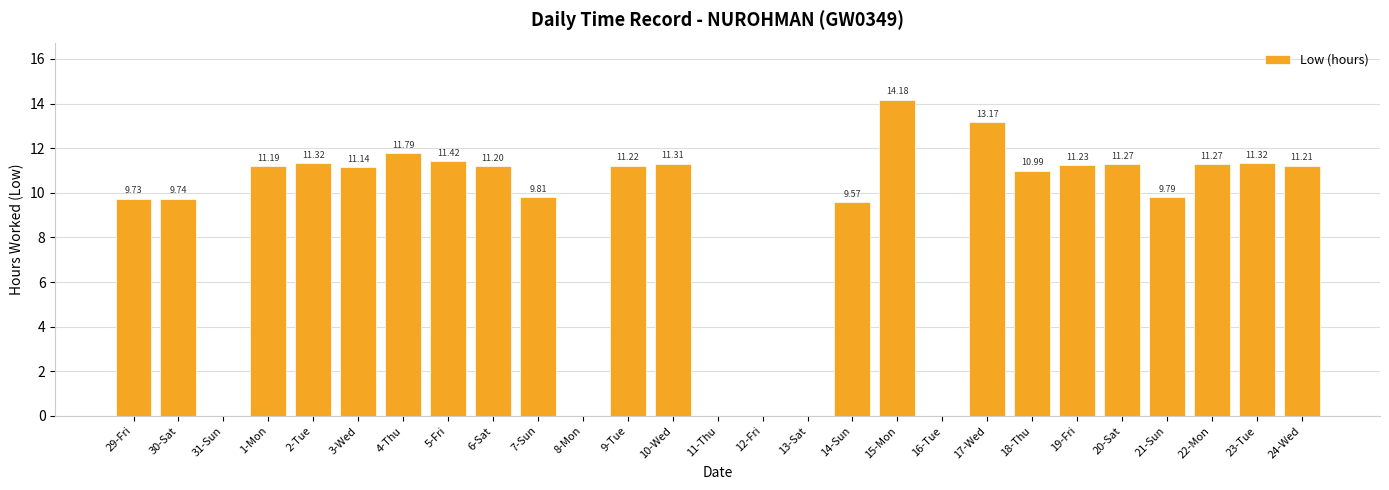

What is the sum of all values?

233.9